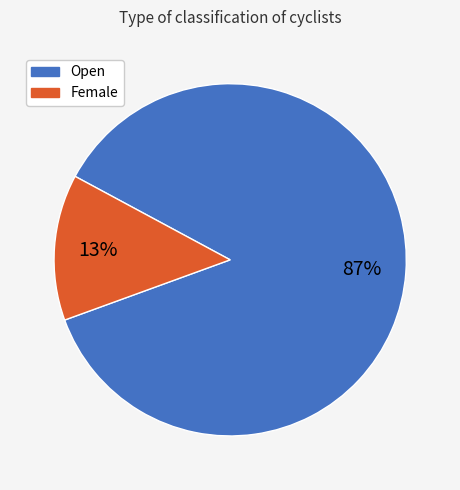

True or false: Open accounts for 95% of the total.

False